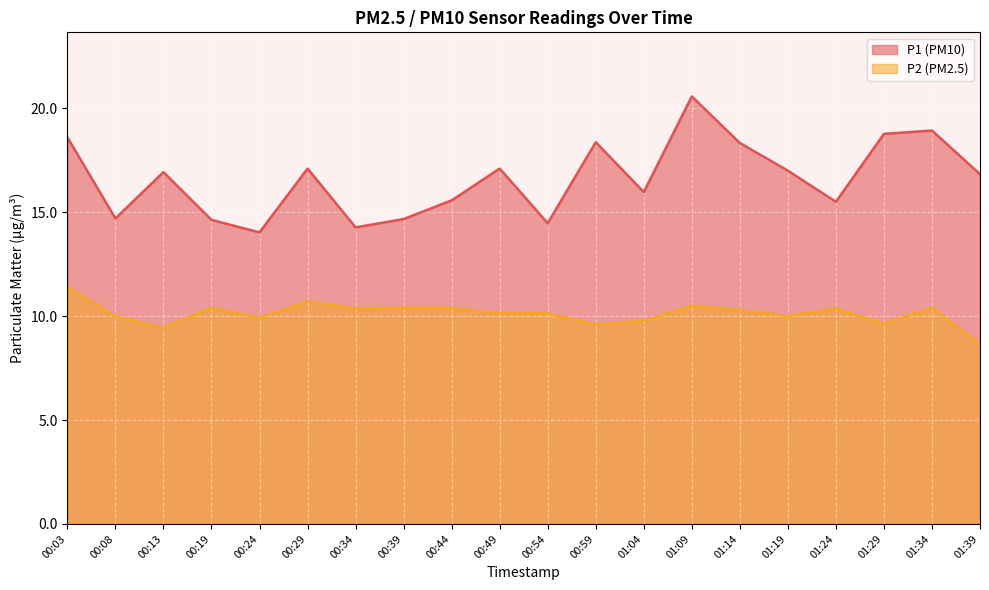

True or false: P1 has a value of 18.8 at 01:29.

True